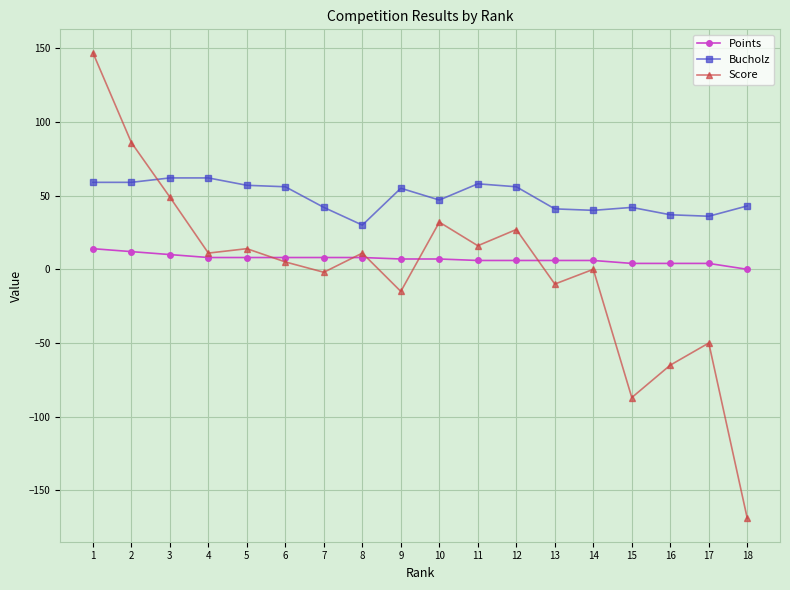

Which series has the widest spread of values?

Score